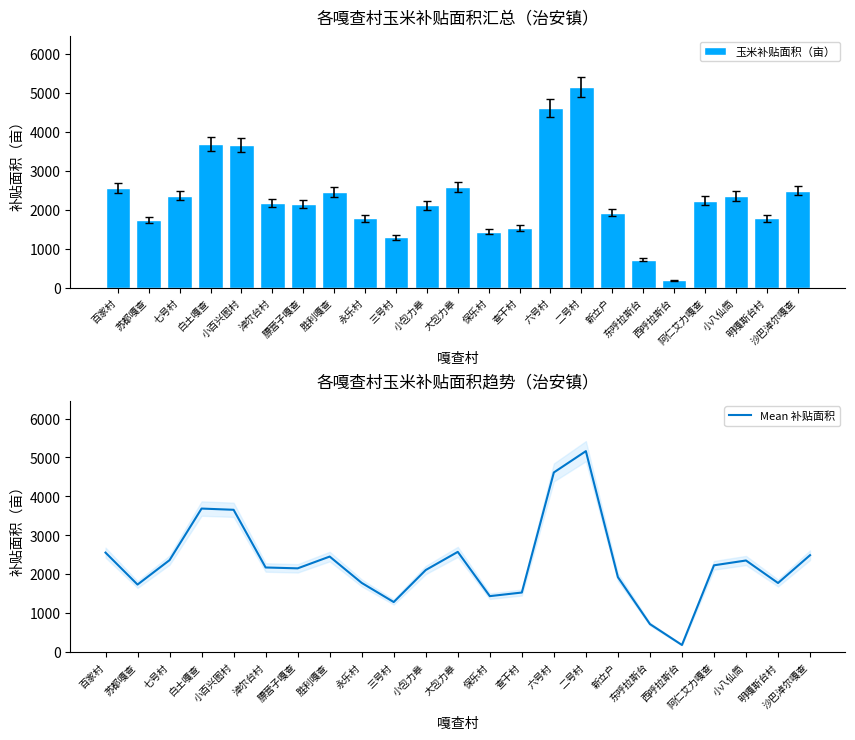

At how many categories does at least one series exceed 4059?

2